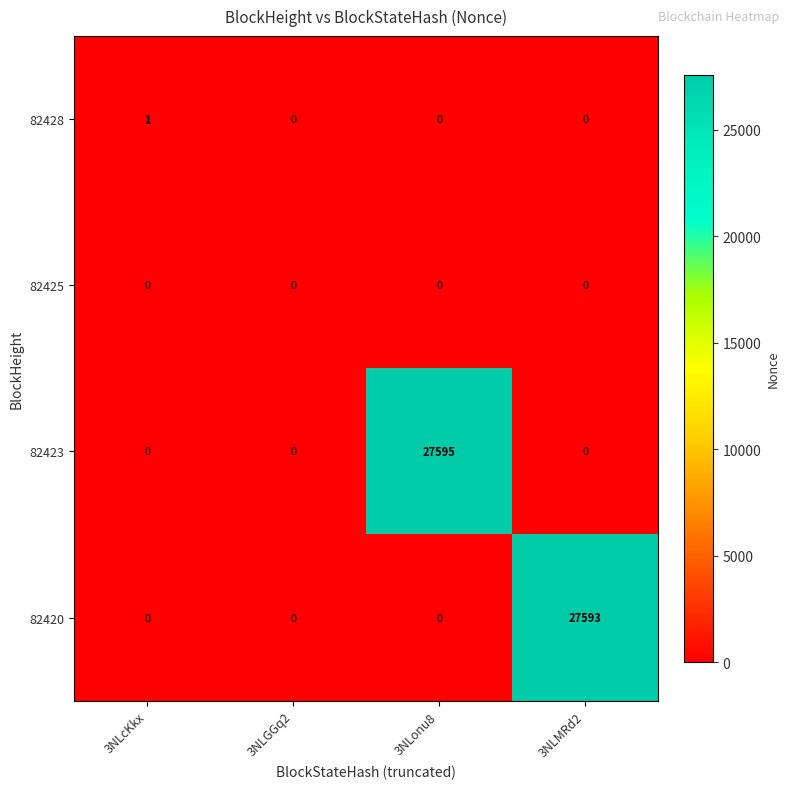

What is the maximum value shown in the chart?

27595